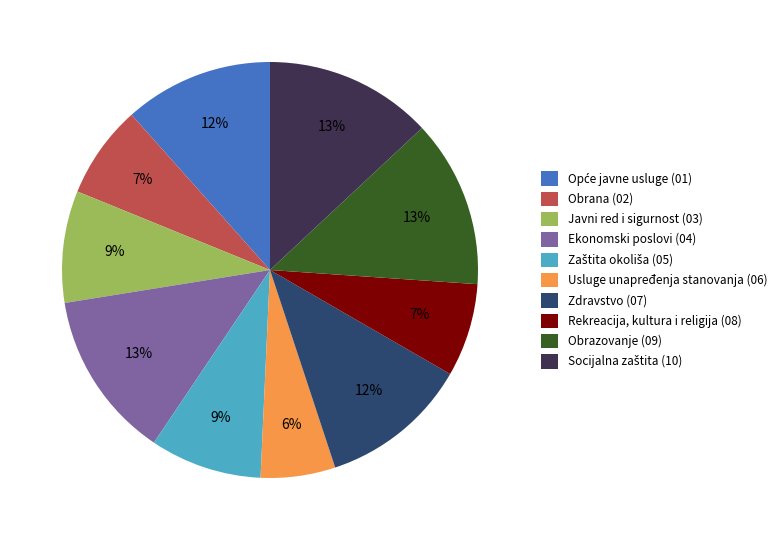

Does Rekreacija, kultura i religija account for over 50% of the chart?

No